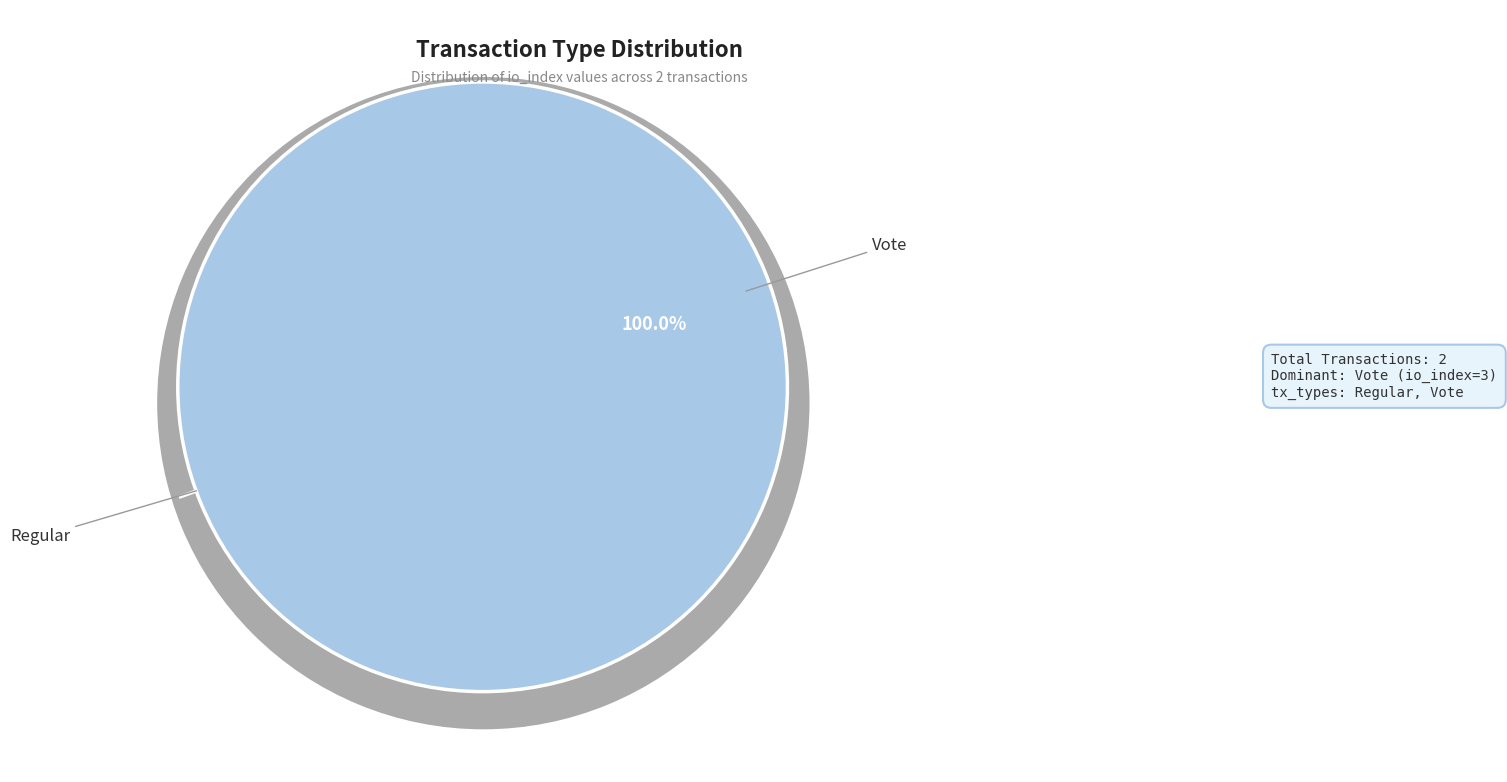

How many slices are in this pie chart?

2